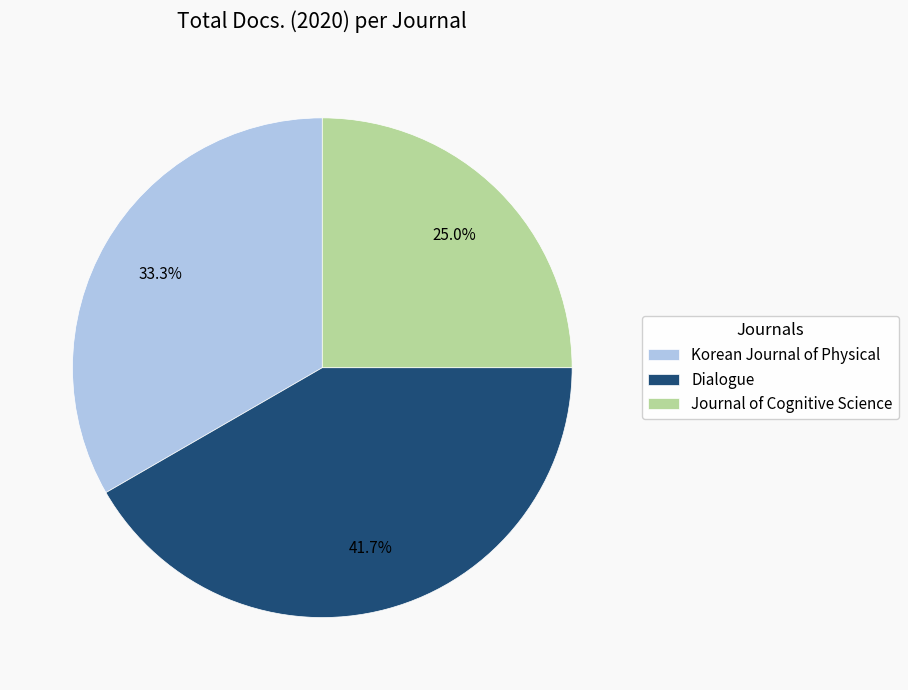

How many segments does this pie chart have?

3